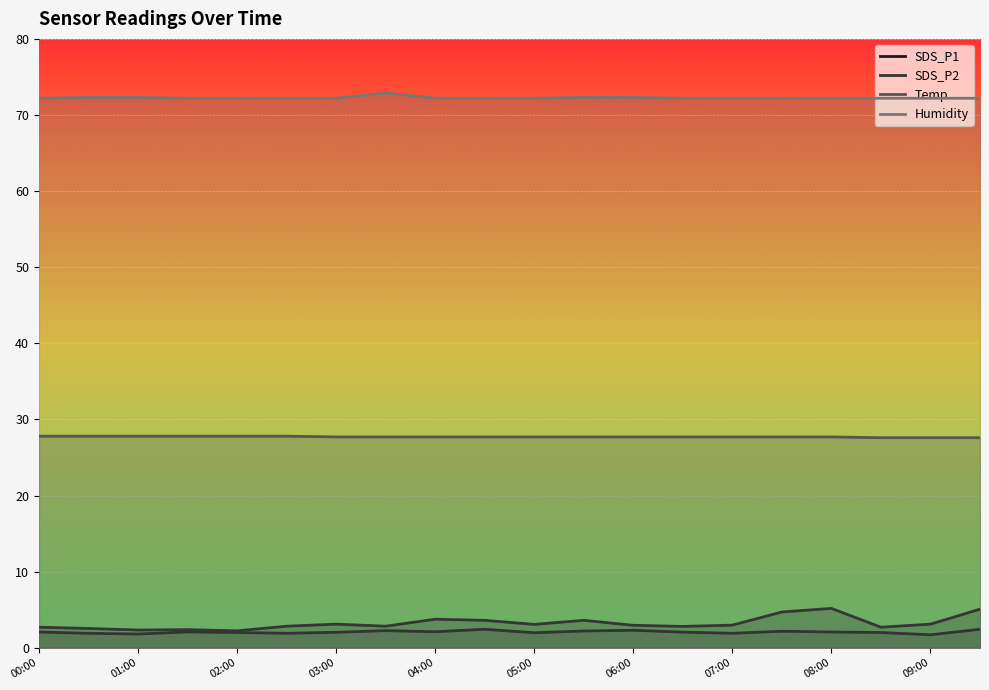

How many data points does each series have?

20